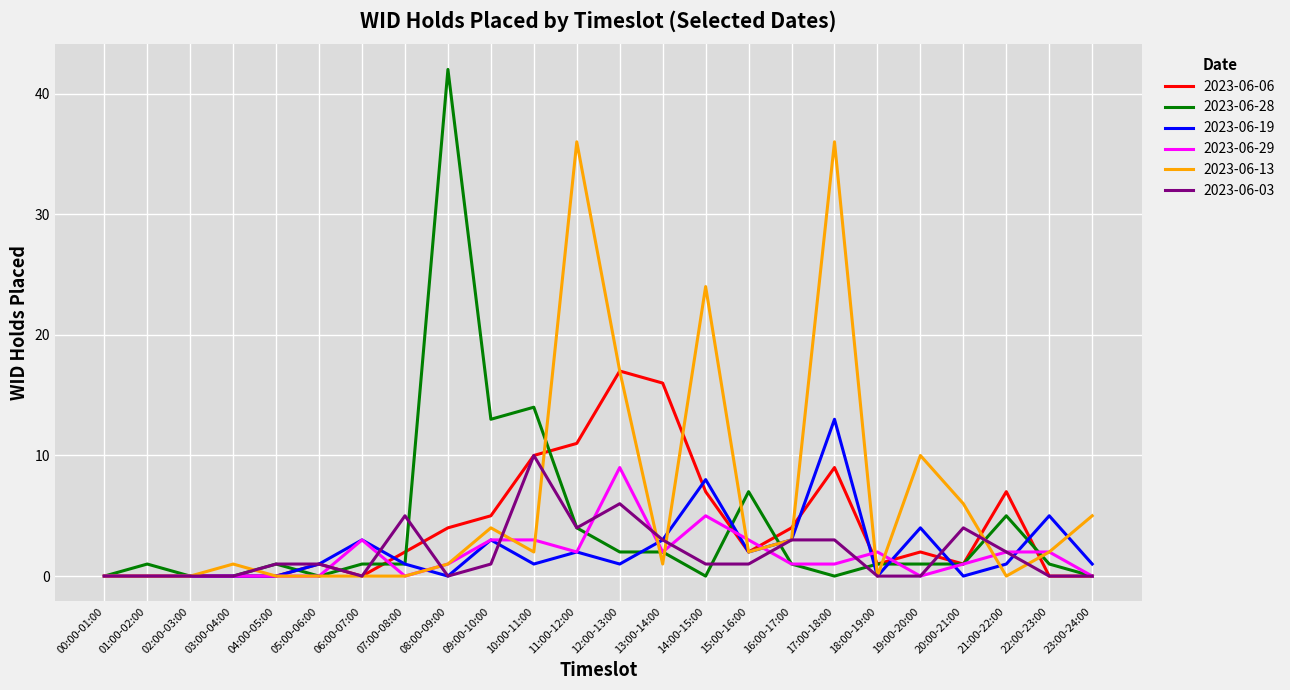

What is the difference between the maximum and minimum values in the 2023-06-28 series?

42